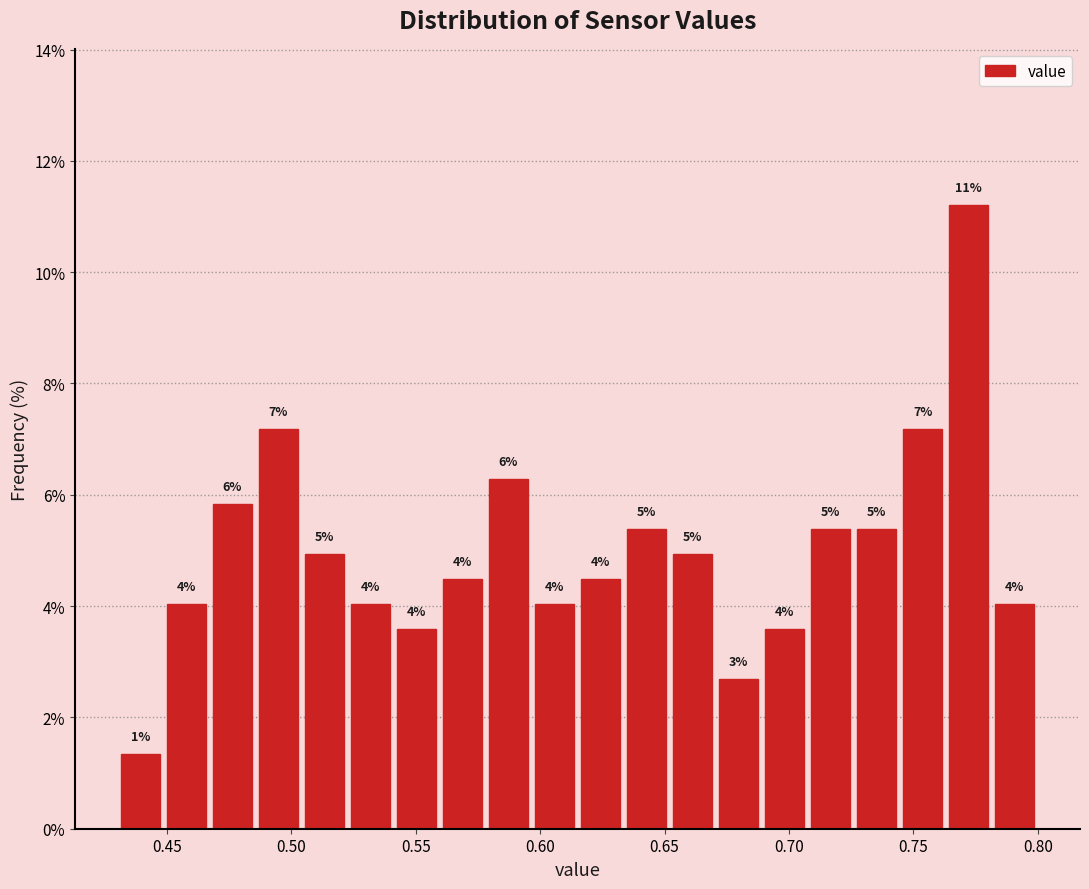

Read against the x-axis, roughly where is the centre of the tallest bar?

0.770